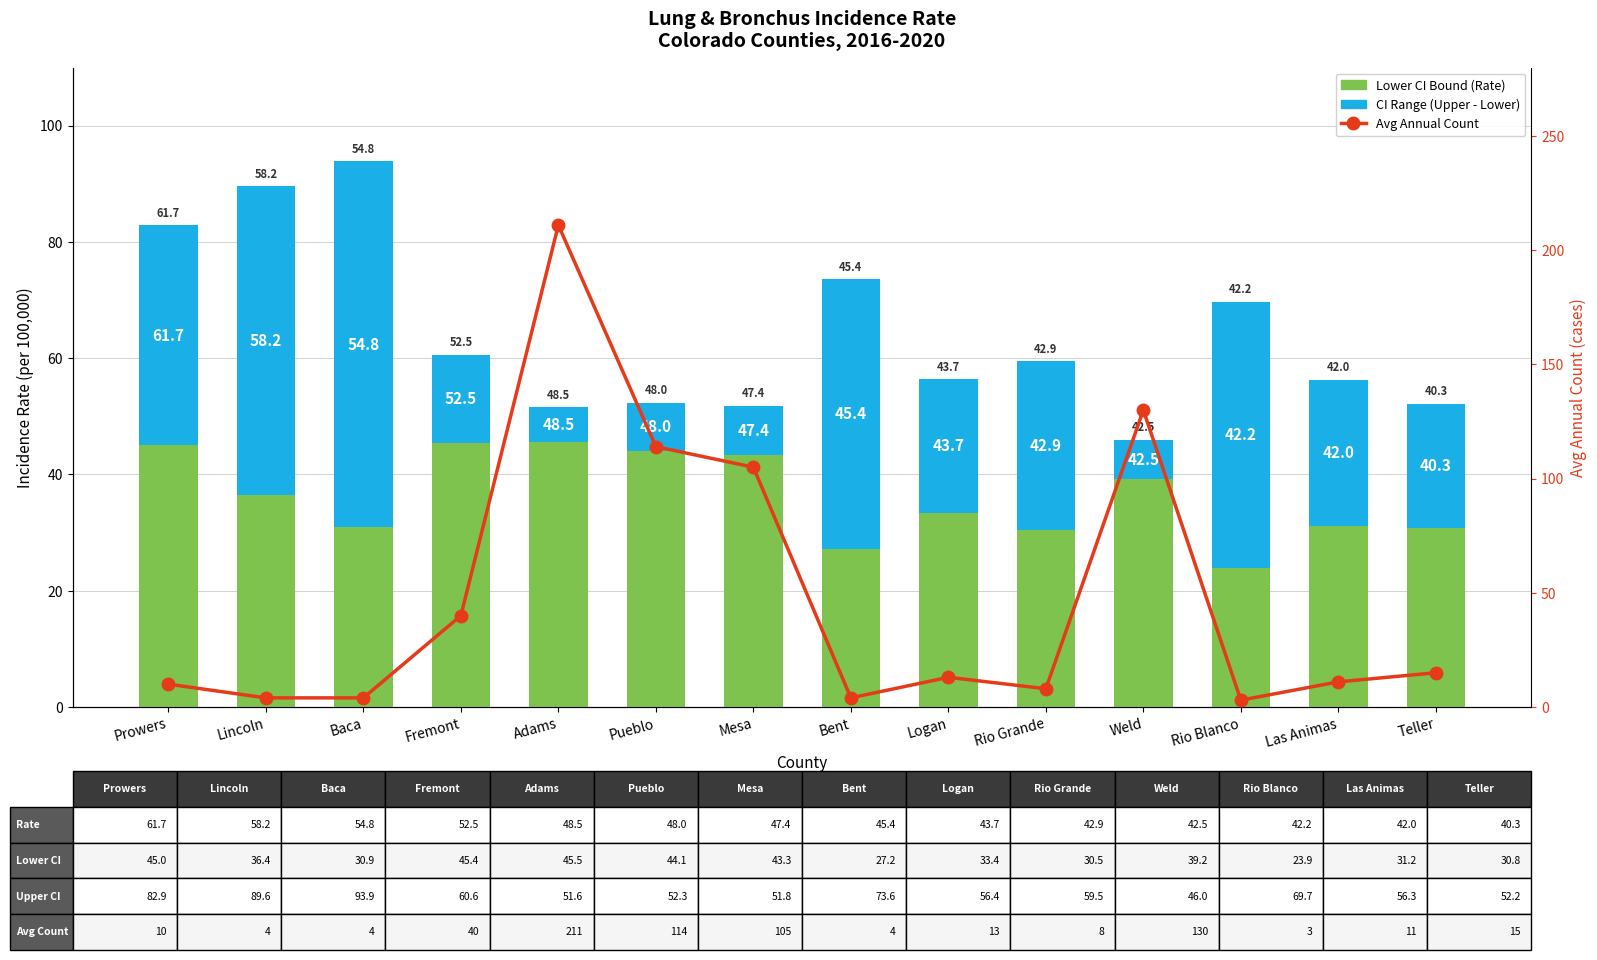

What is the value of the Lower CI bar at the 3rd from the left?

30.9